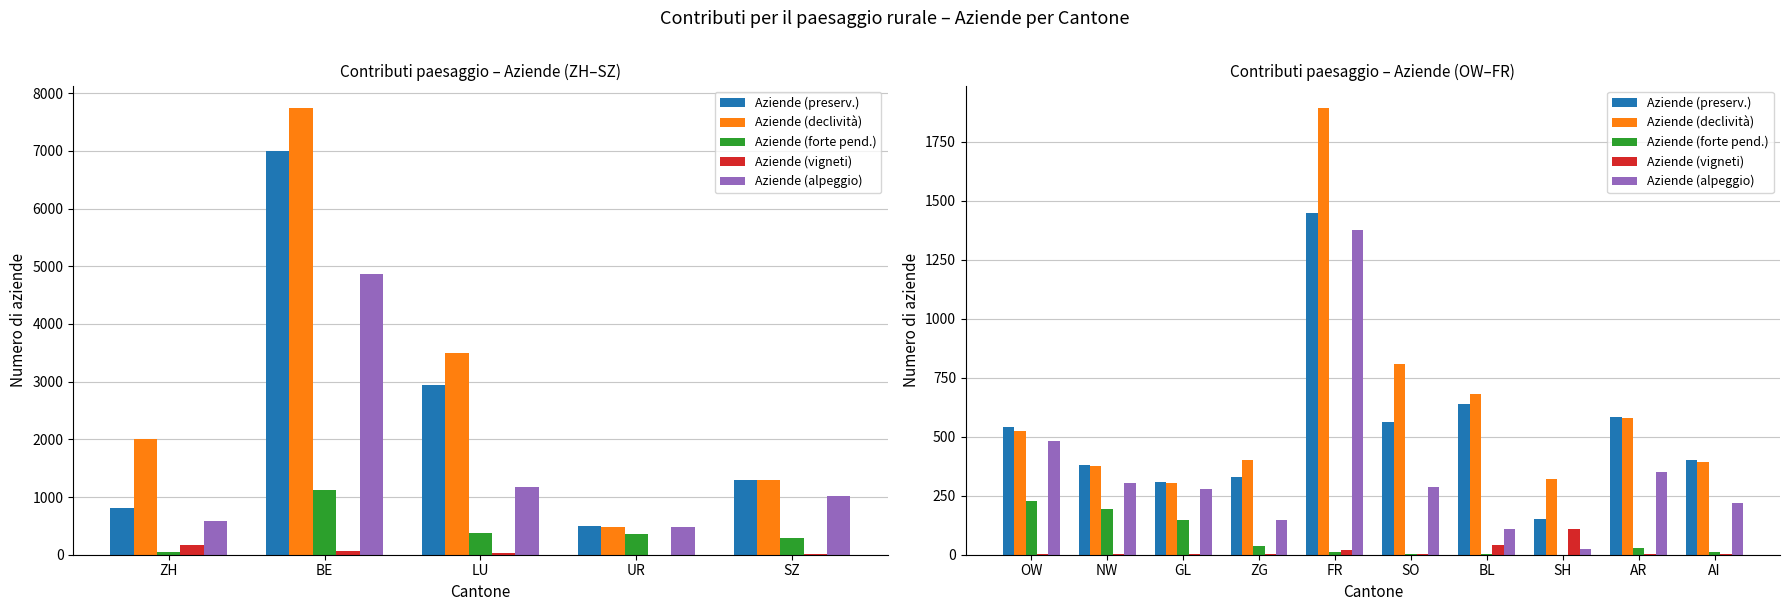

Where does the Aziende (declività) series first go above 526?

FR